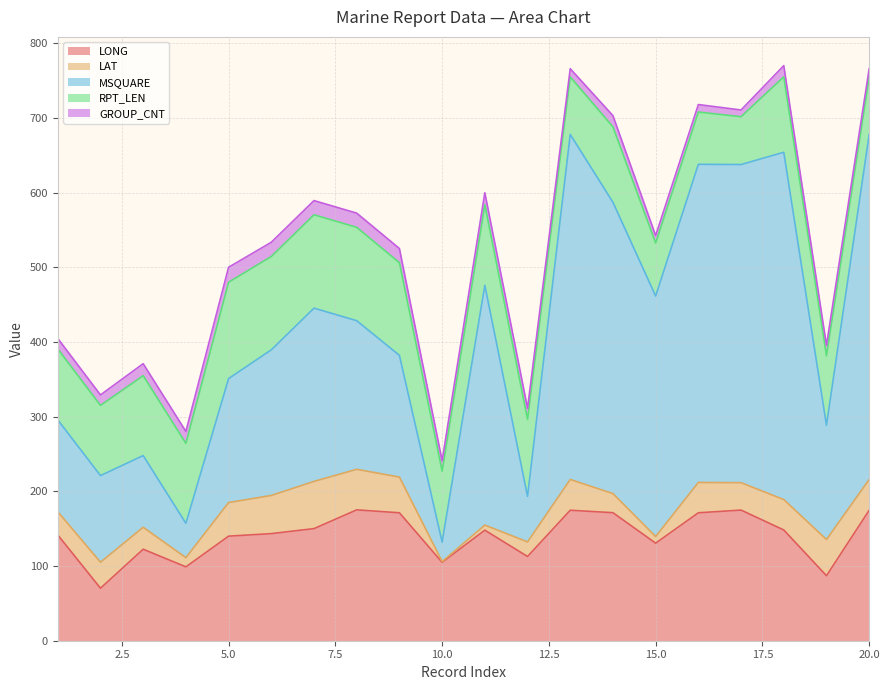

What is the value of the MSQUARE point at the 18th from the left?

465.0